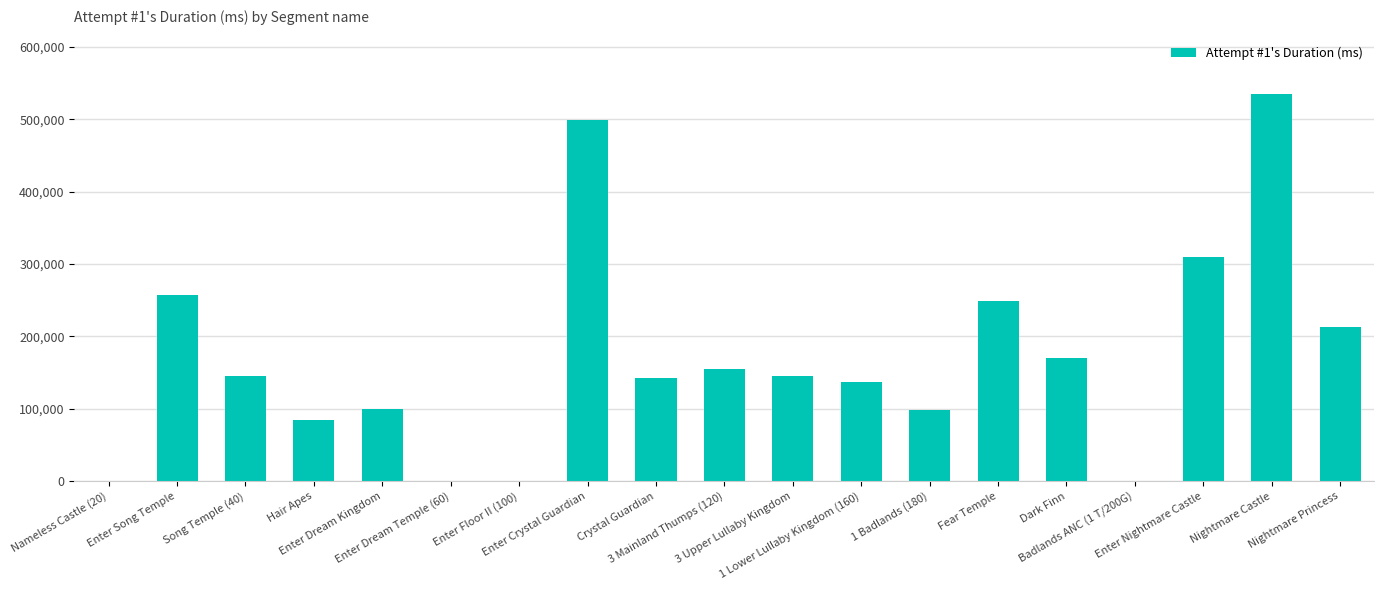

Are the bars horizontal?

No